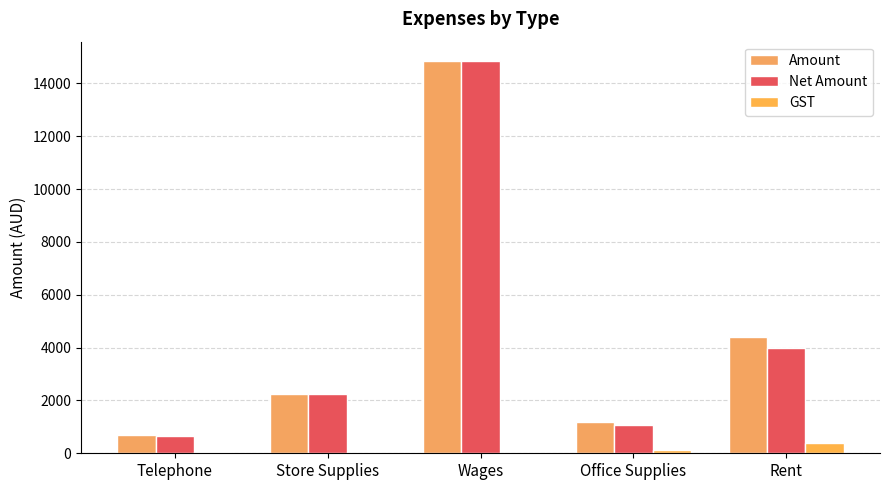

Is it true that Amount equals 14837.5 at Wages?

True